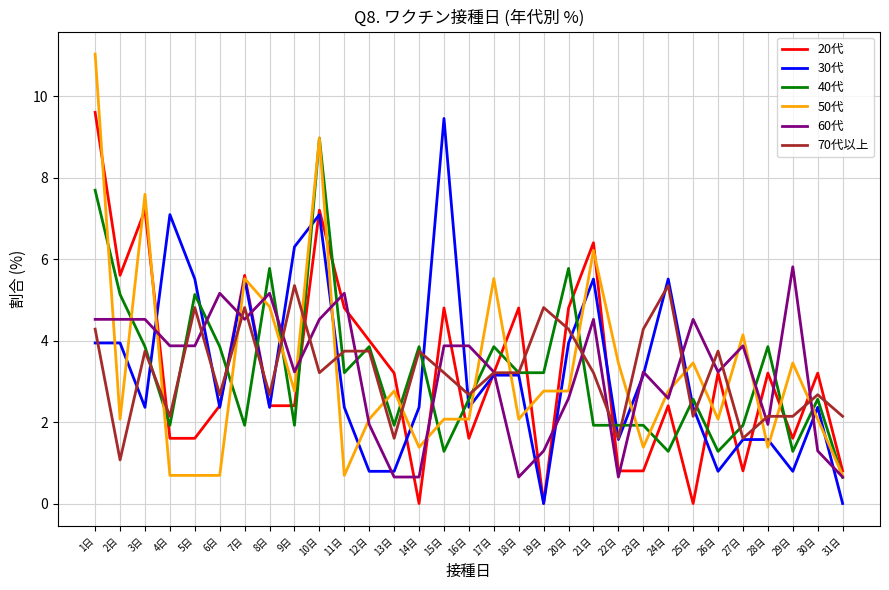

How many values in the 20代 series are below 3?

15